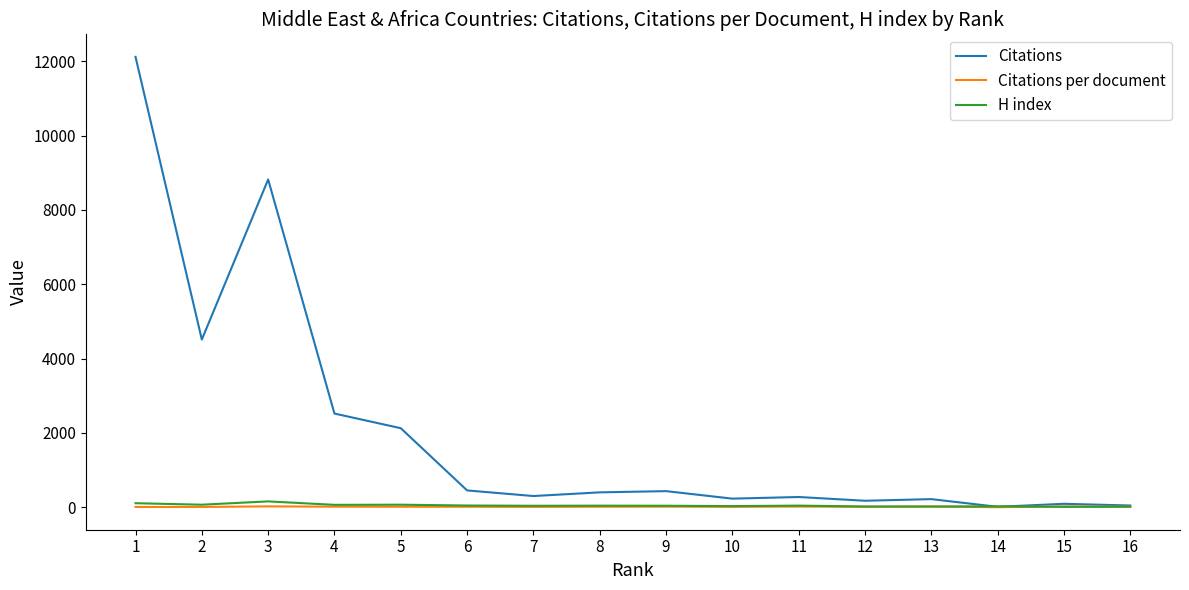

What is the difference between the highest and lowest values at 3?

8794.1